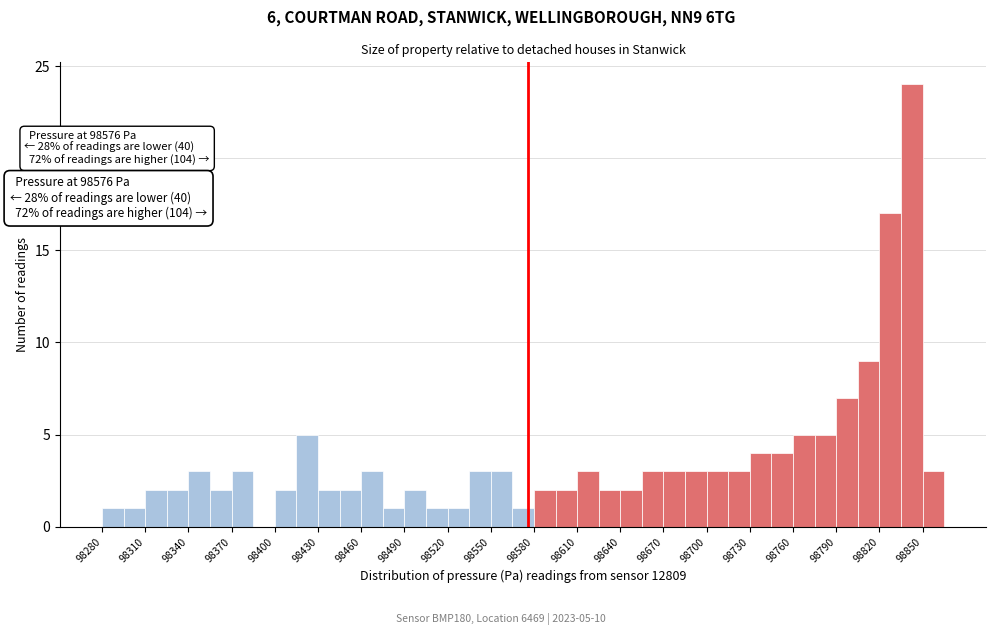

Read against the x-axis, roughly where is the centre of the tallest bar?

98845